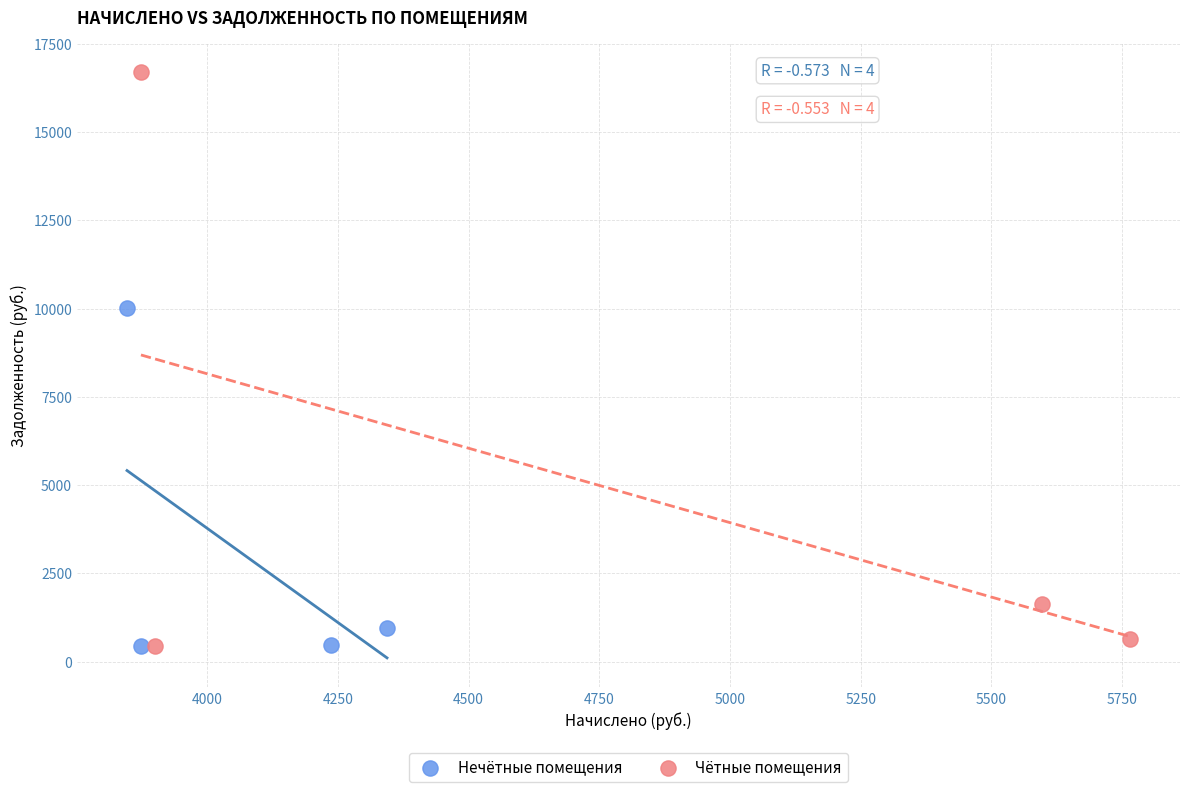

Which series has the largest Y range (max minus min)?

Чётные помещения